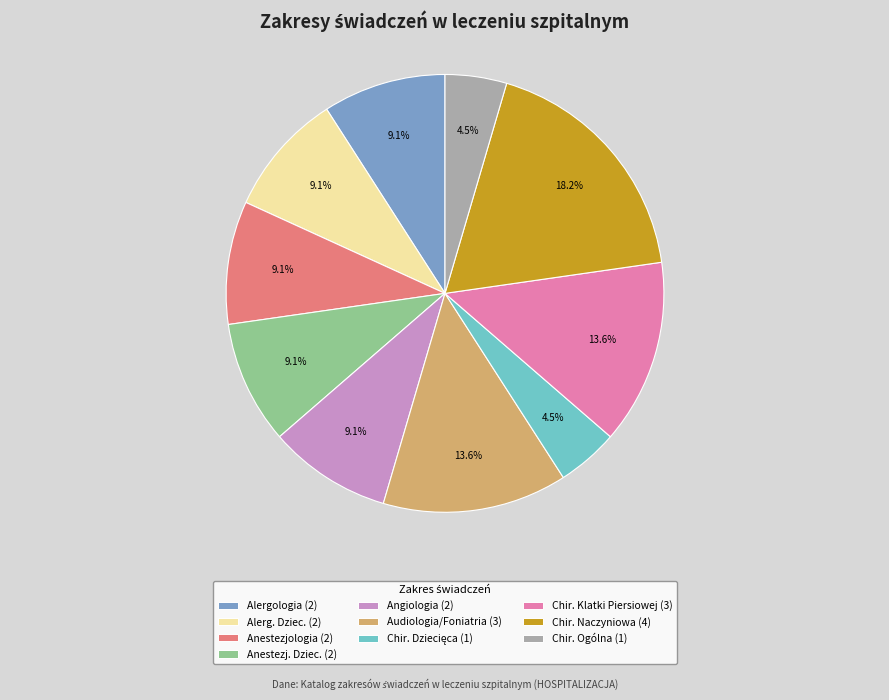

To the nearest percent, what is the difference between the largest and smallest slice percentages?

14%